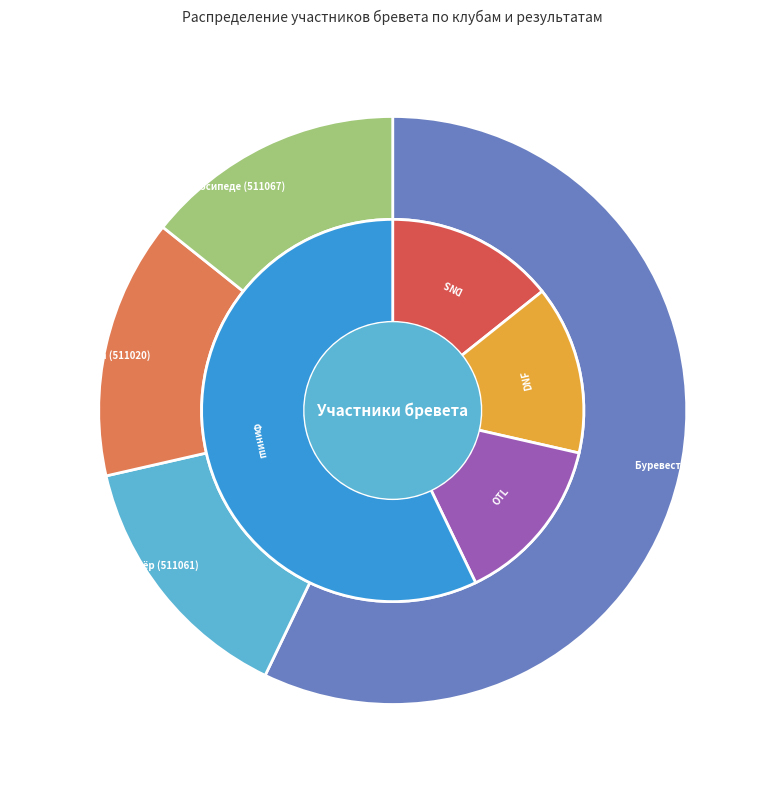

Which slice is the smallest?

Орёл-рандоннёр (511061)